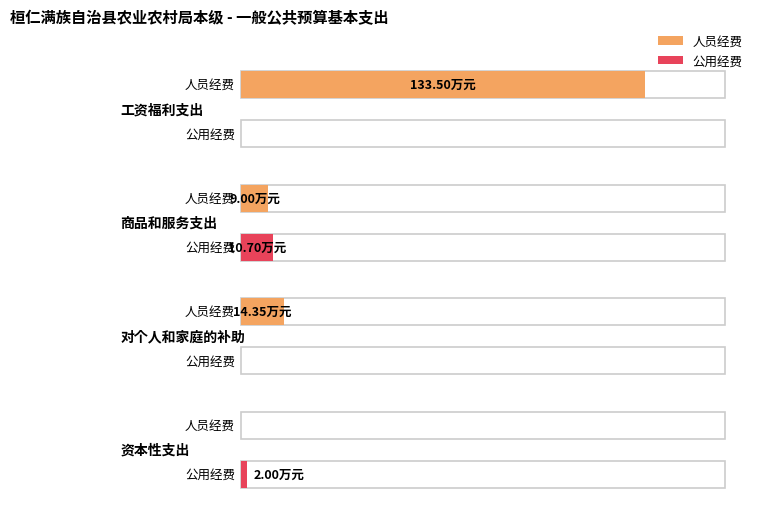

What value does the 人员经费 series have at 商品和服务支出?

9.0